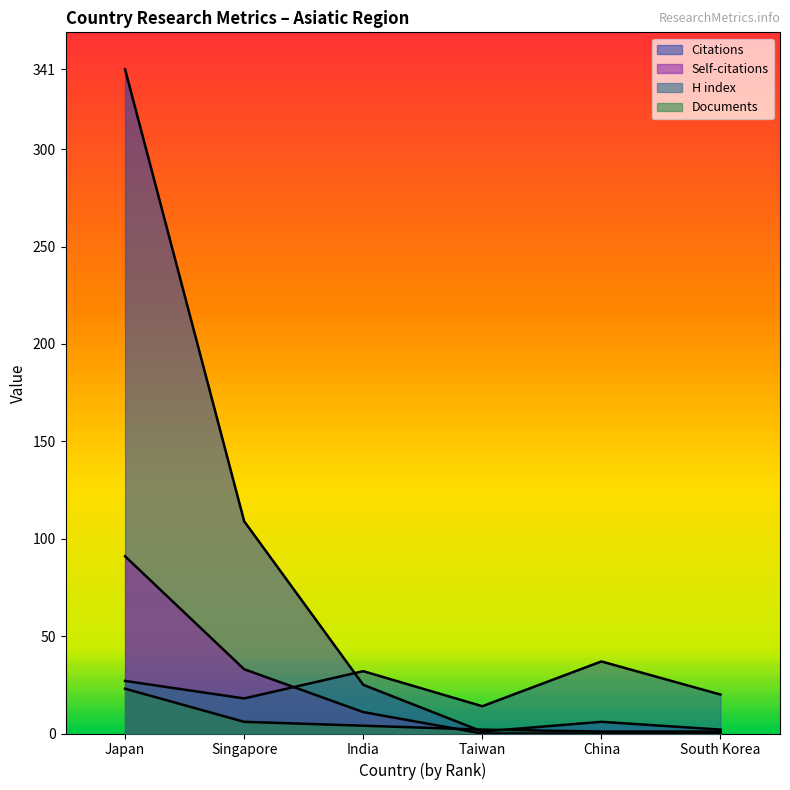

Between Singapore and South Korea, which series saw the biggest shift?

Citations